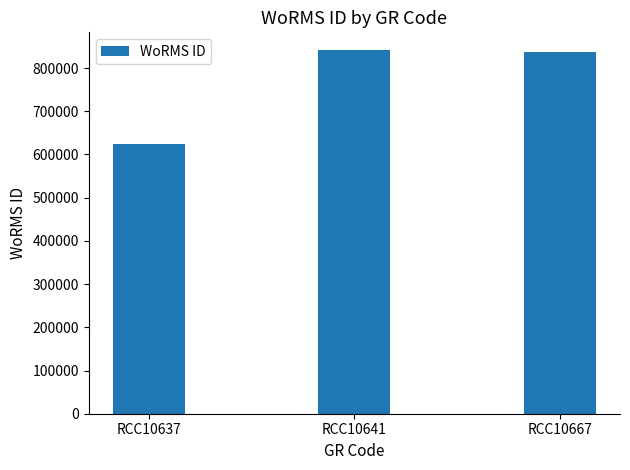

What is the change in value from RCC10637 to RCC10667?

+212562